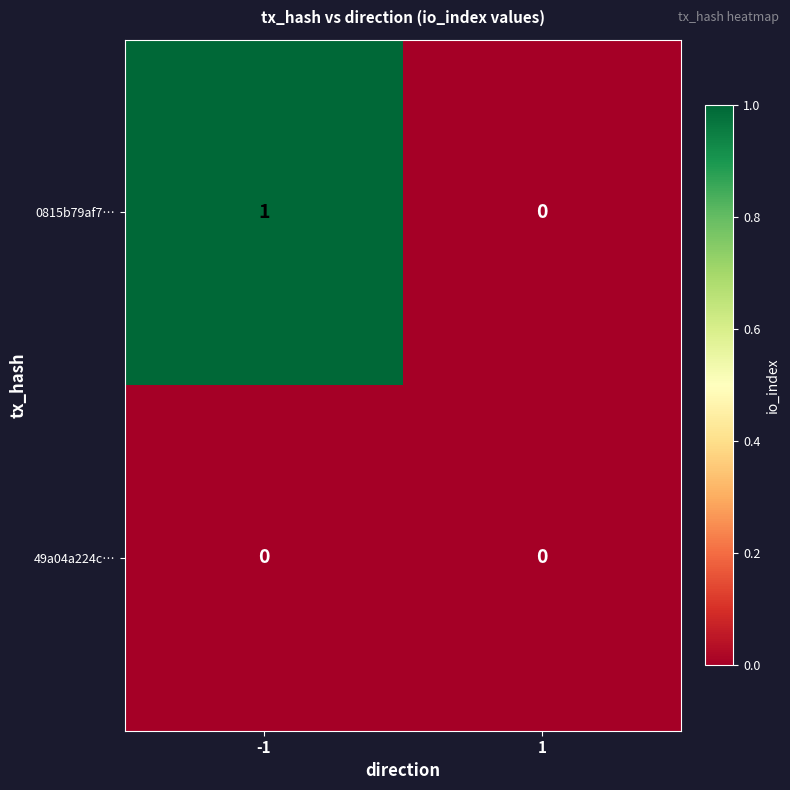

At which category is the sum across all series the highest?

-1